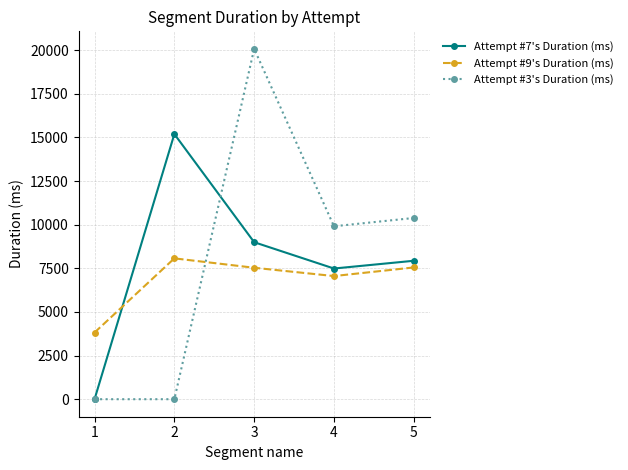

Which category has the highest value in the Attempt #7's Duration (ms) series?

2